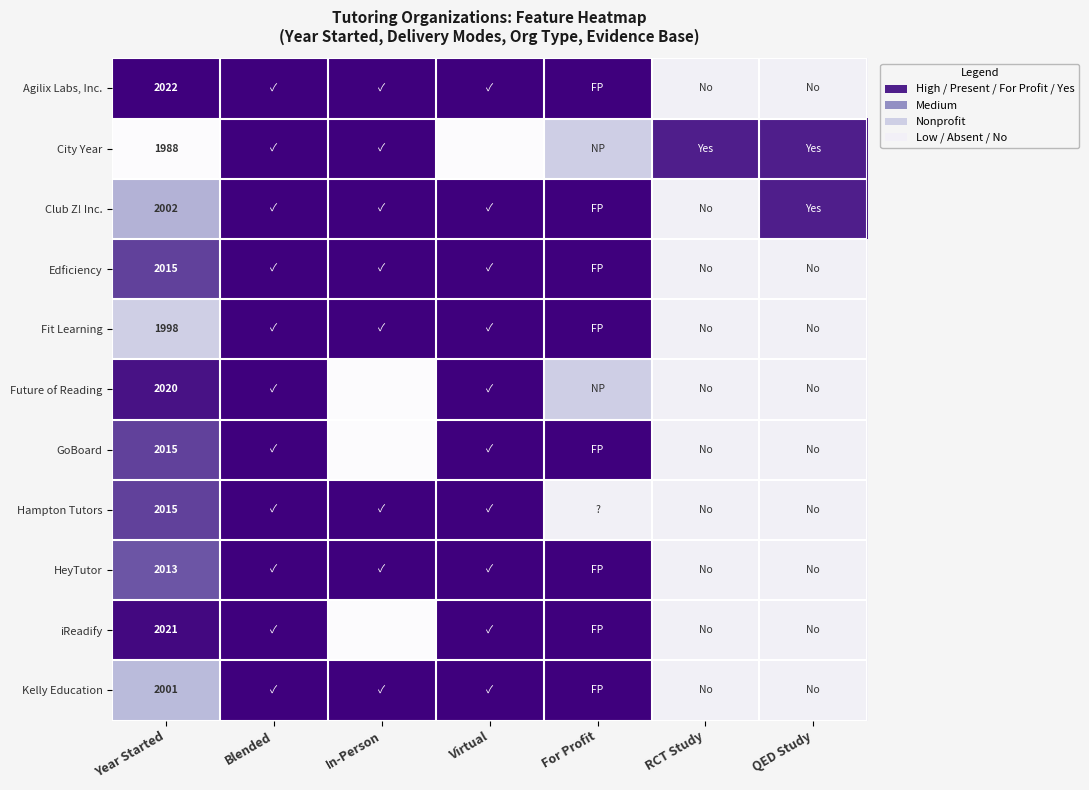

Is the value of Edficiency at In-Person greater than the value of Kelly Education at In-Person?

No